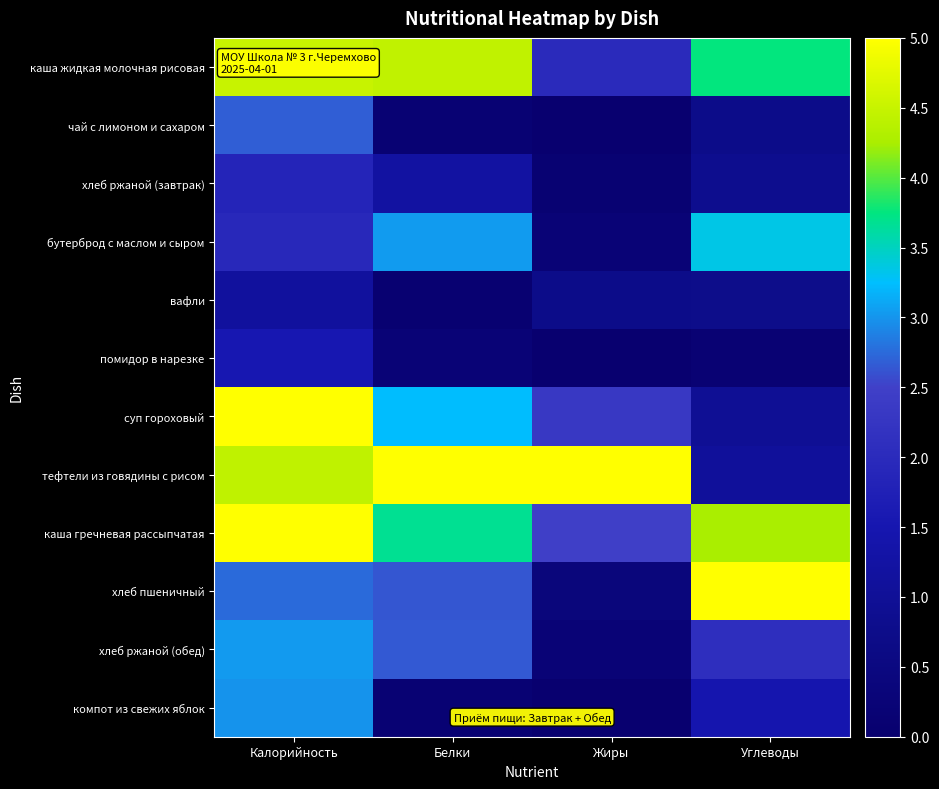

At which category is the sum across all series the highest?

Калорийность